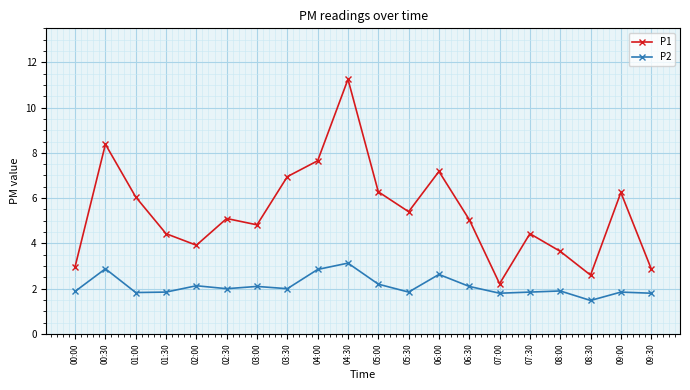

At which category is the sum across all series the highest?

04:30